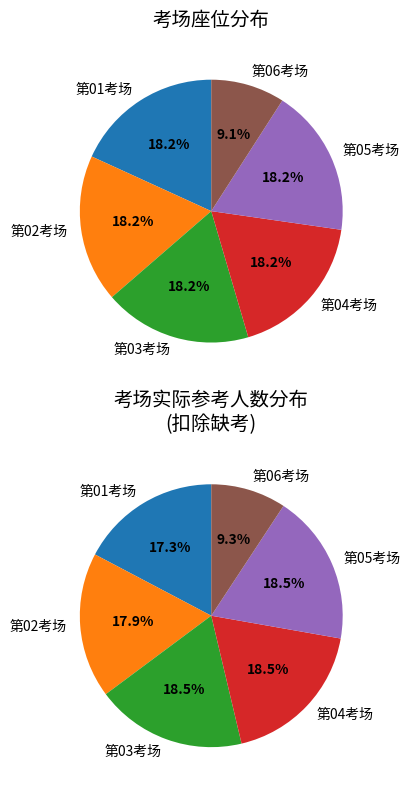

What is the total percentage of 第05考场 and 第03考场?

36.4%